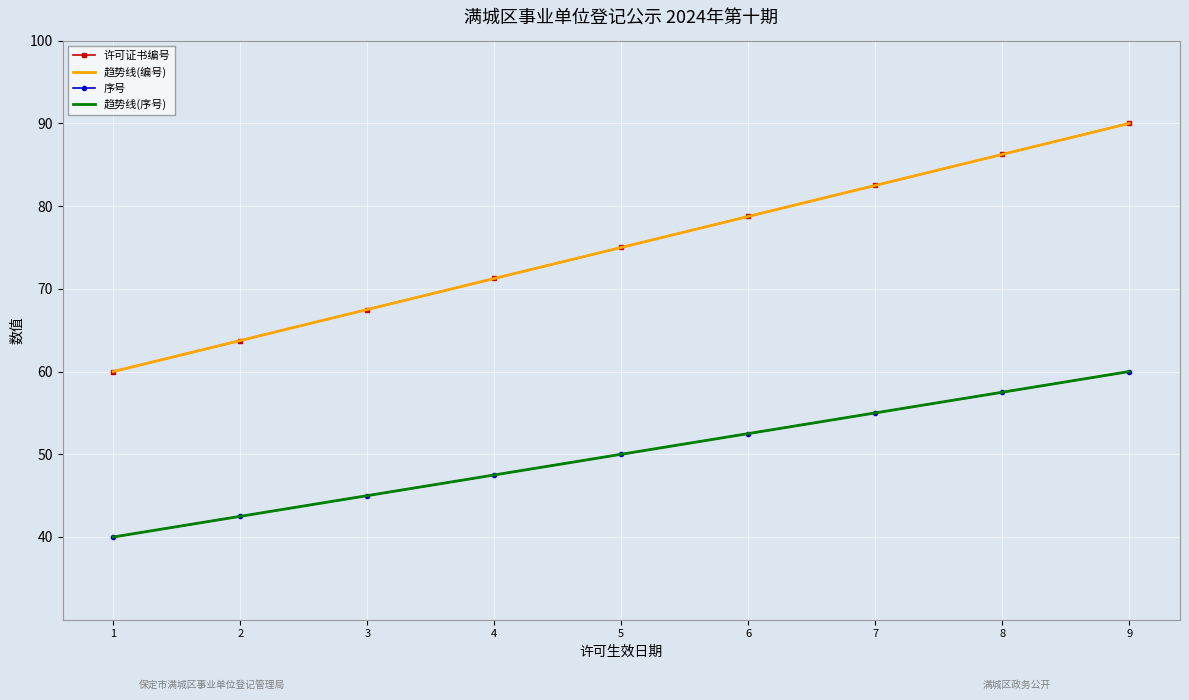

What is the smallest value displayed?

40.0